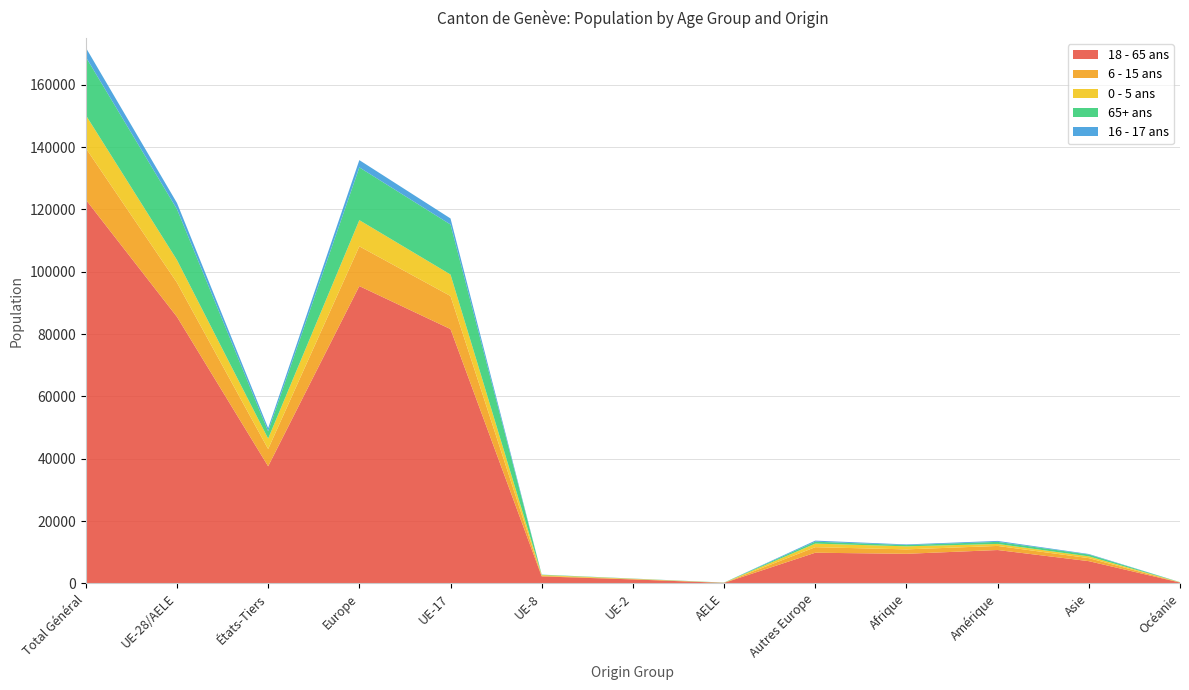

Reading right to left, transcribe all the data shown in this chart.

18 - 65 ans: Océanie=298	Asie=7156	Amérique=10725	Afrique=9513	Autres Europe=9859	AELE=181	UE-2=1298	UE-8=2265	UE-17=81606	Europe=95403	États-Tiers=37590	UE-28/AELE=85544	Total Général=123134
6 - 15 ans: Océanie=45	Asie=971	Amérique=1316	Afrique=1425	Autres Europe=1778	AELE=30	UE-2=118	UE-8=199	UE-17=10611	Europe=12753	États-Tiers=5539	UE-28/AELE=10975	Total Général=16514
0 - 5 ans: Océanie=36	Asie=569	Amérique=634	Afrique=971	Autres Europe=1147	AELE=23	UE-2=91	UE-8=244	UE-17=6890	Europe=8402	États-Tiers=3359	UE-28/AELE=7255	Total Général=10614
65+ ans: Océanie=44	Asie=586	Amérique=673	Afrique=410	Autres Europe=619	AELE=50	UE-2=53	UE-8=110	UE-17=16045	Europe=16928	États-Tiers=2342	UE-28/AELE=16309	Total Général=18651
16 - 17 ans: Océanie=6	Asie=171	Amérique=301	Afrique=205	Autres Europe=342	AELE=3	UE-2=18	UE-8=22	UE-17=1944	Europe=2329	États-Tiers=1026	UE-28/AELE=1987	Total Général=3013